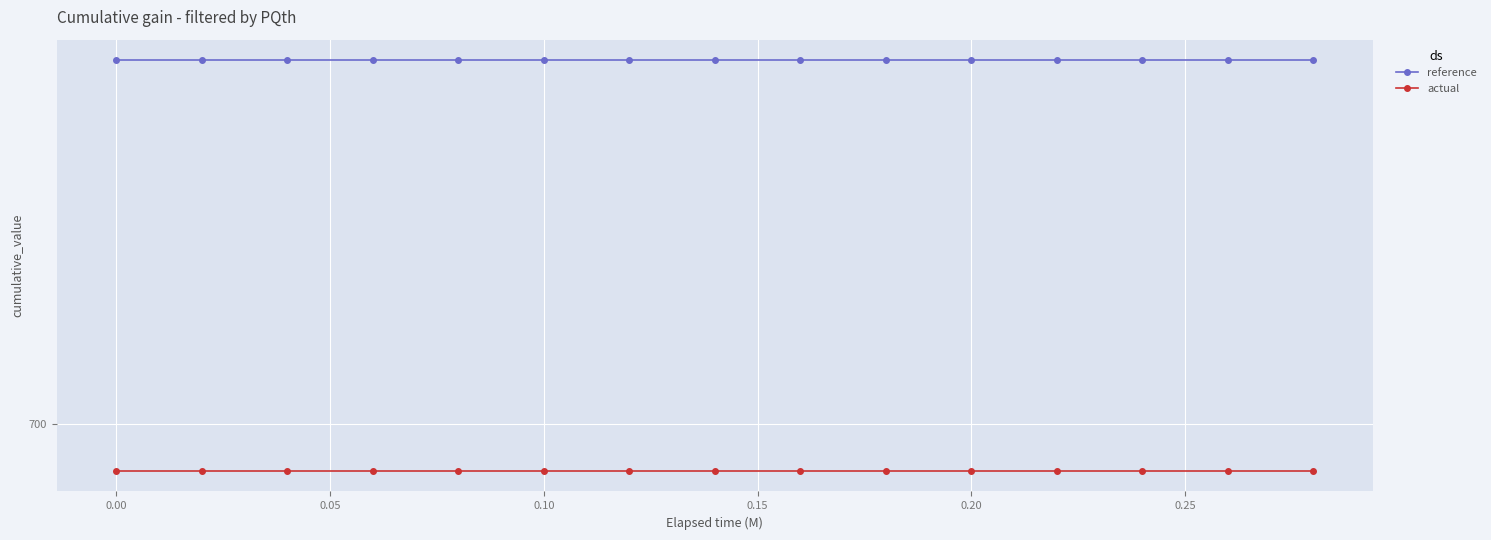

True or false: actual and reference cross at least once.

False